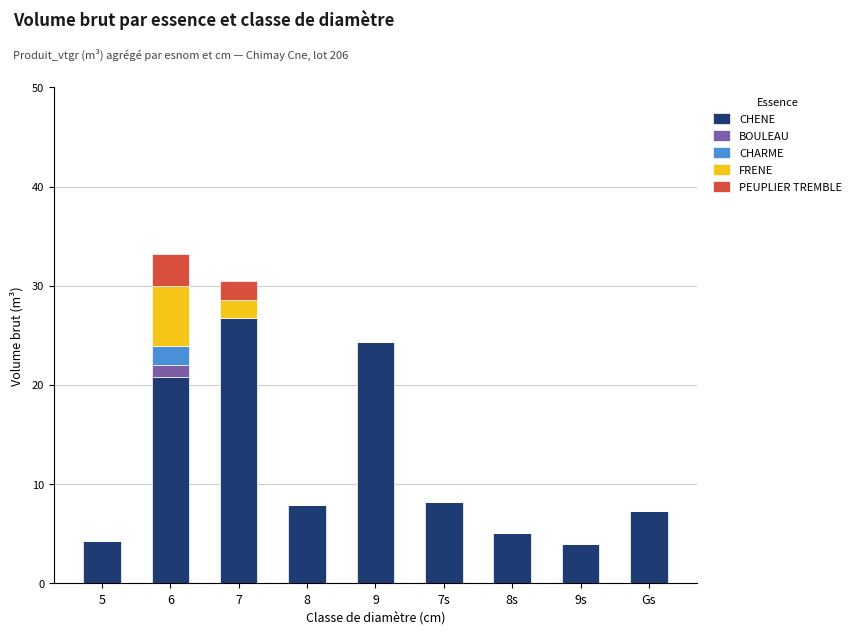

The value of CHENE at 9 is 32.2. True or false?

False